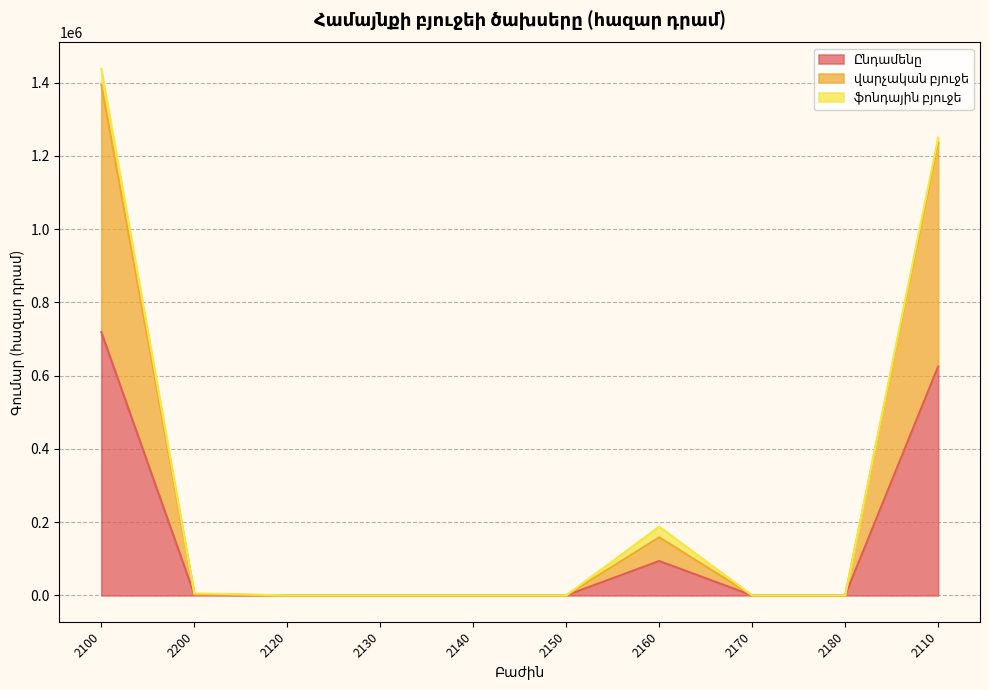

What is the sum of the վարչական բյուջե values at 2170 and 2200?

3790.0